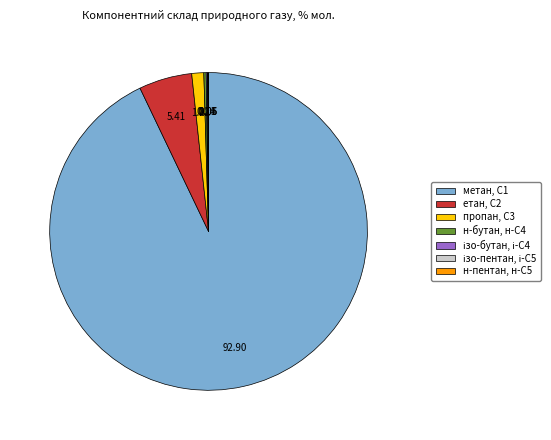

Between етан, С2 and метан, С1, which is larger?

метан, С1